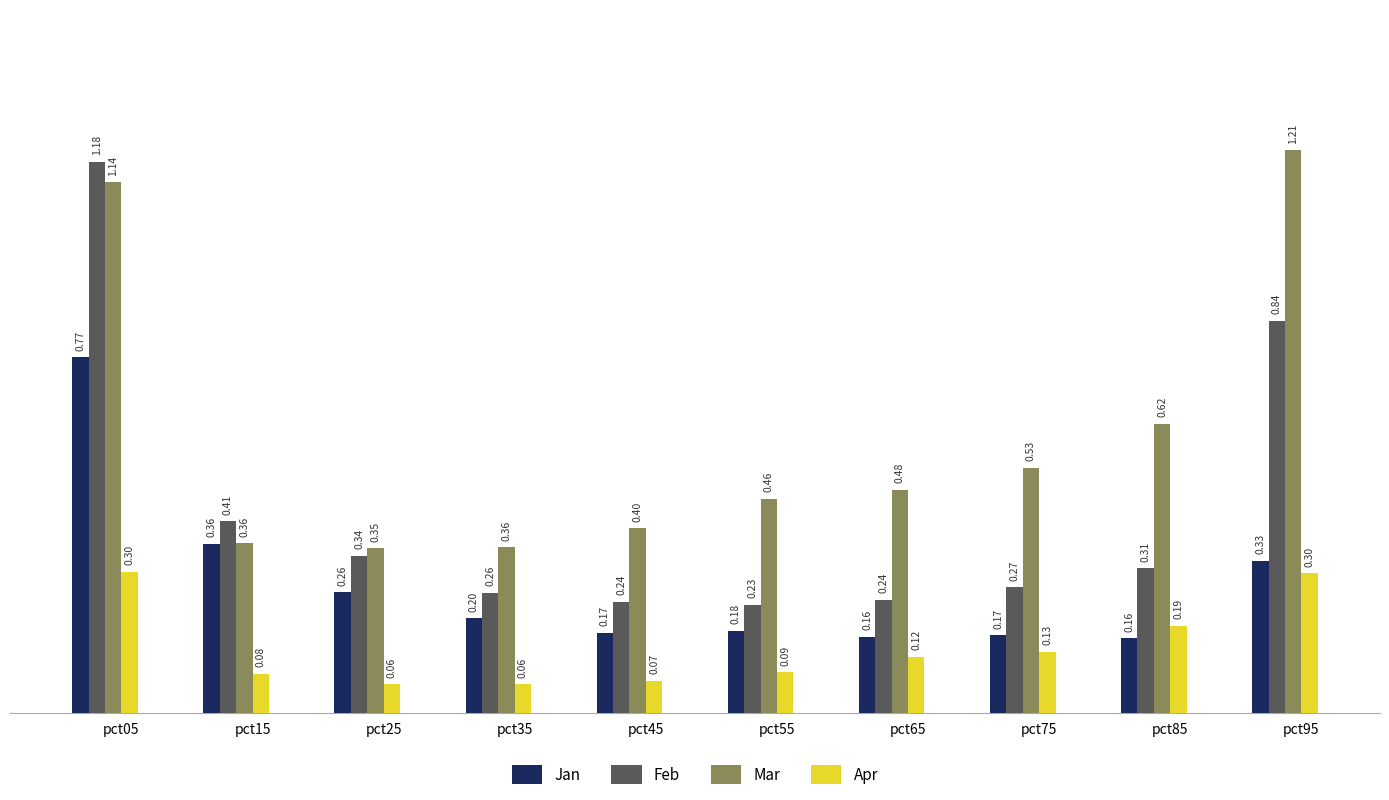

At how many categories does at least one series exceed 1?

2